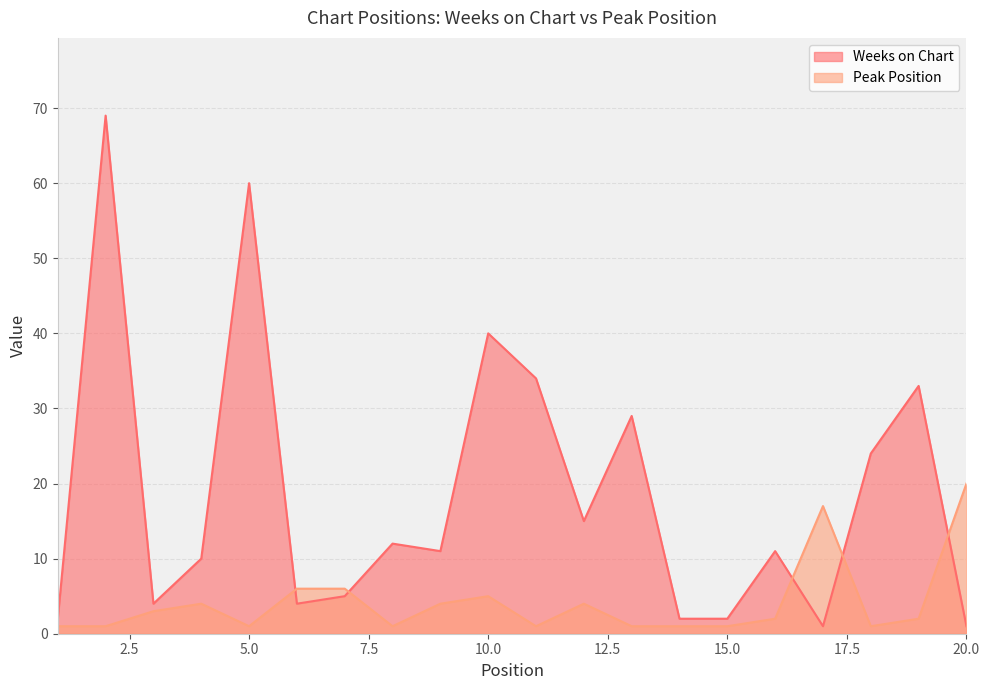

At which category does the chart reach its minimum across all series?

17